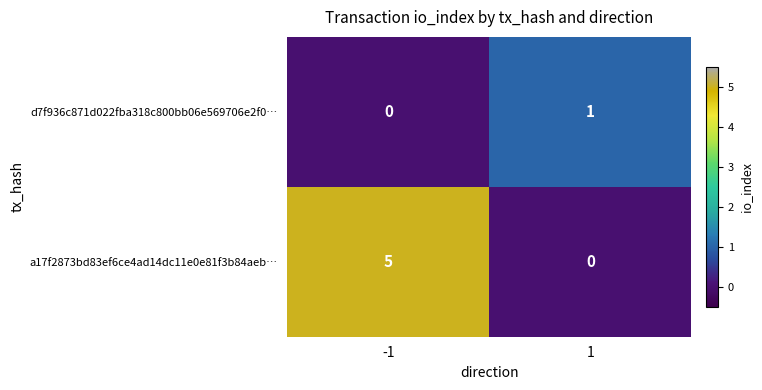

Rank the series by their maximum value, from lowest to highest.

d7f936c871d022fba318c800bb06e569706e2f0…, a17f2873bd83ef6ce4ad14dc11e0e81f3b84aeb…